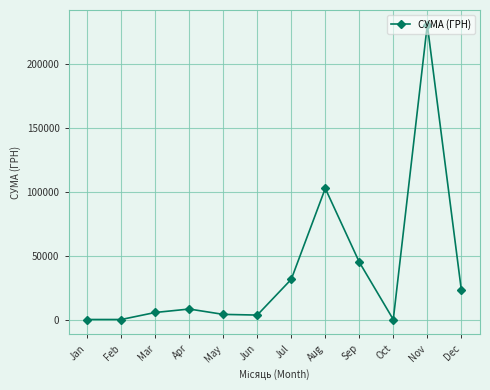

What is the sum of the values at Sep and Mar?

50462.1